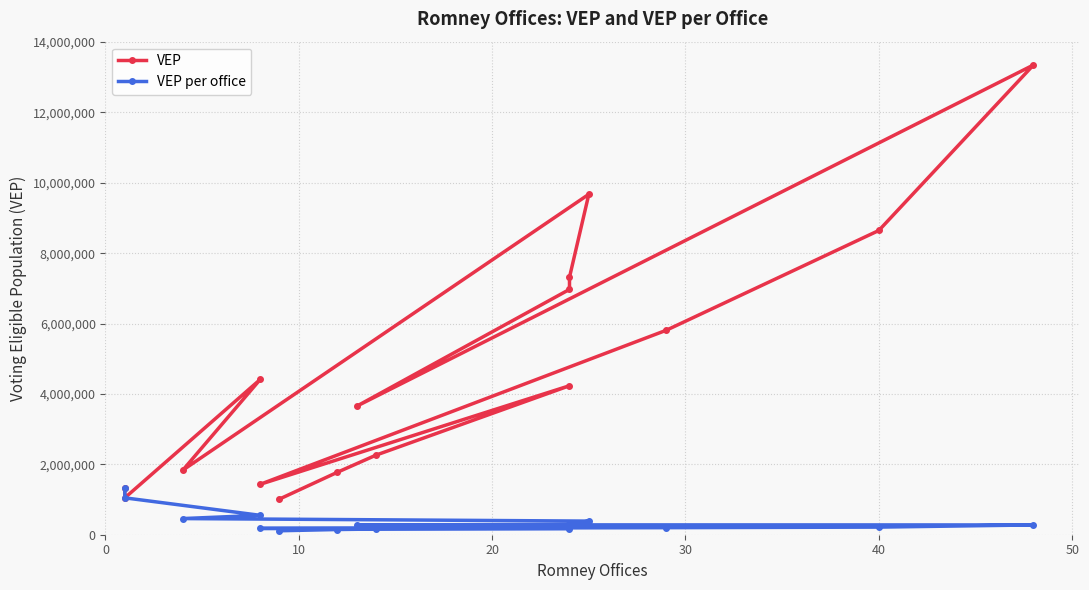

What are all the series names shown in the legend?

VEP, VEP per office